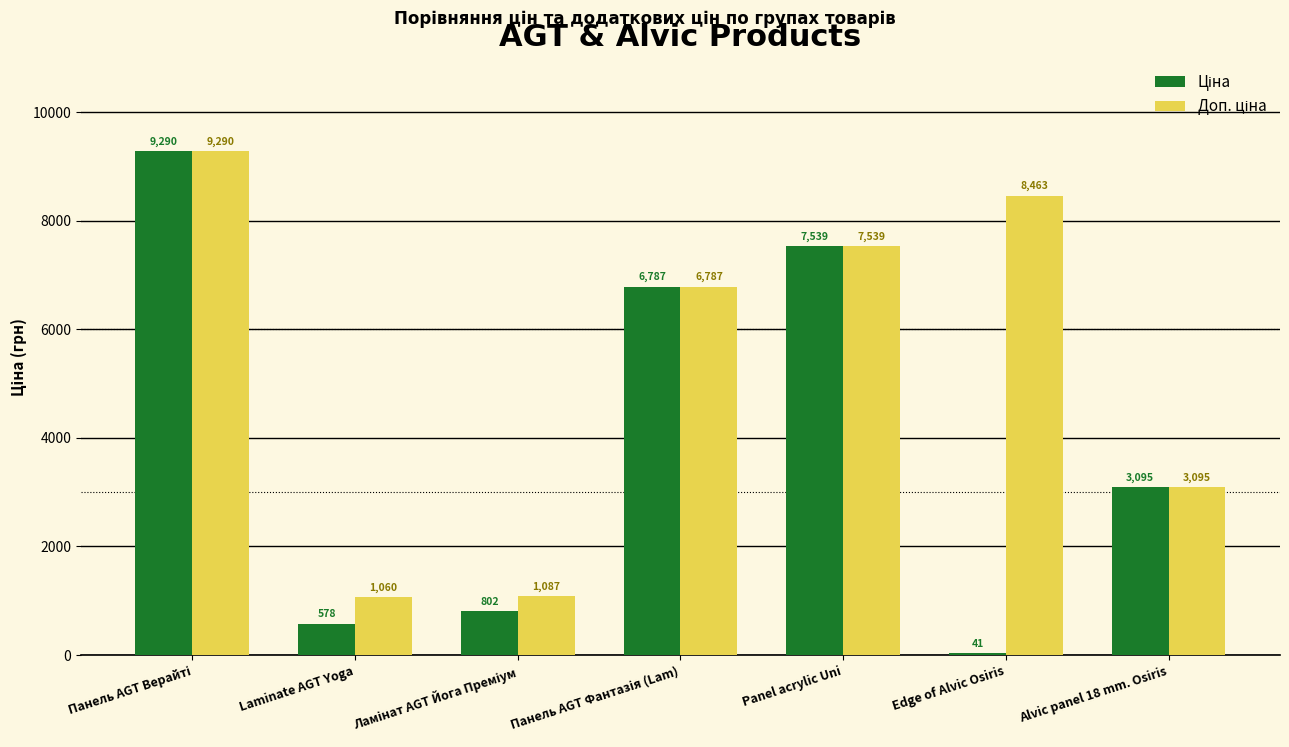

What is the greatest value displayed?

9290.5